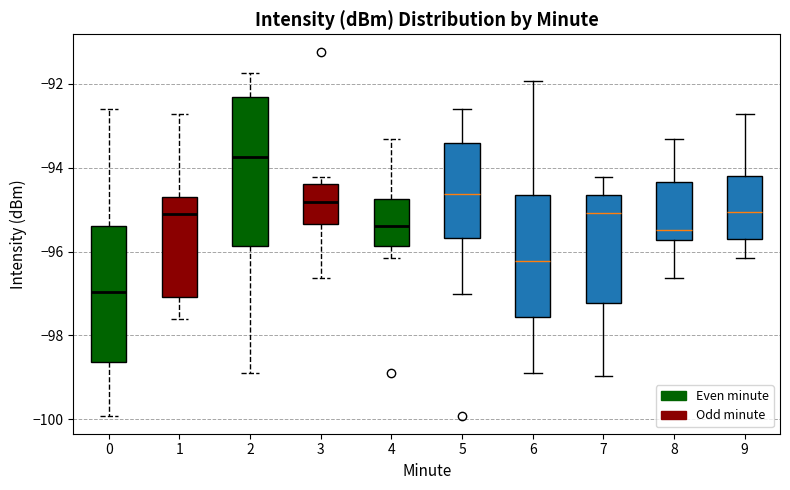

Where is the lower edge of the box at x = 3 on the y-axis? The values are not printed on the chart, so give them approximately, as read against the axis.

-95.4